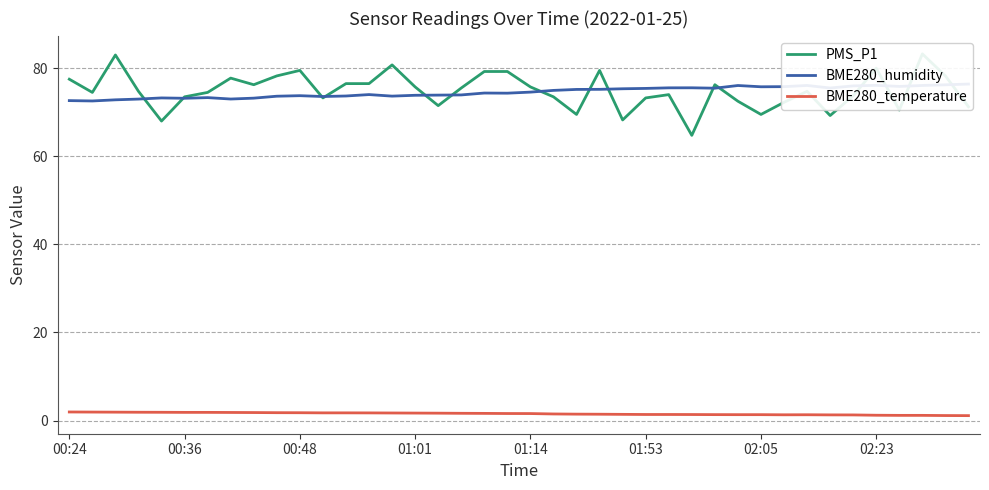

What is the highest value of the BME280_temperature series?

1.9